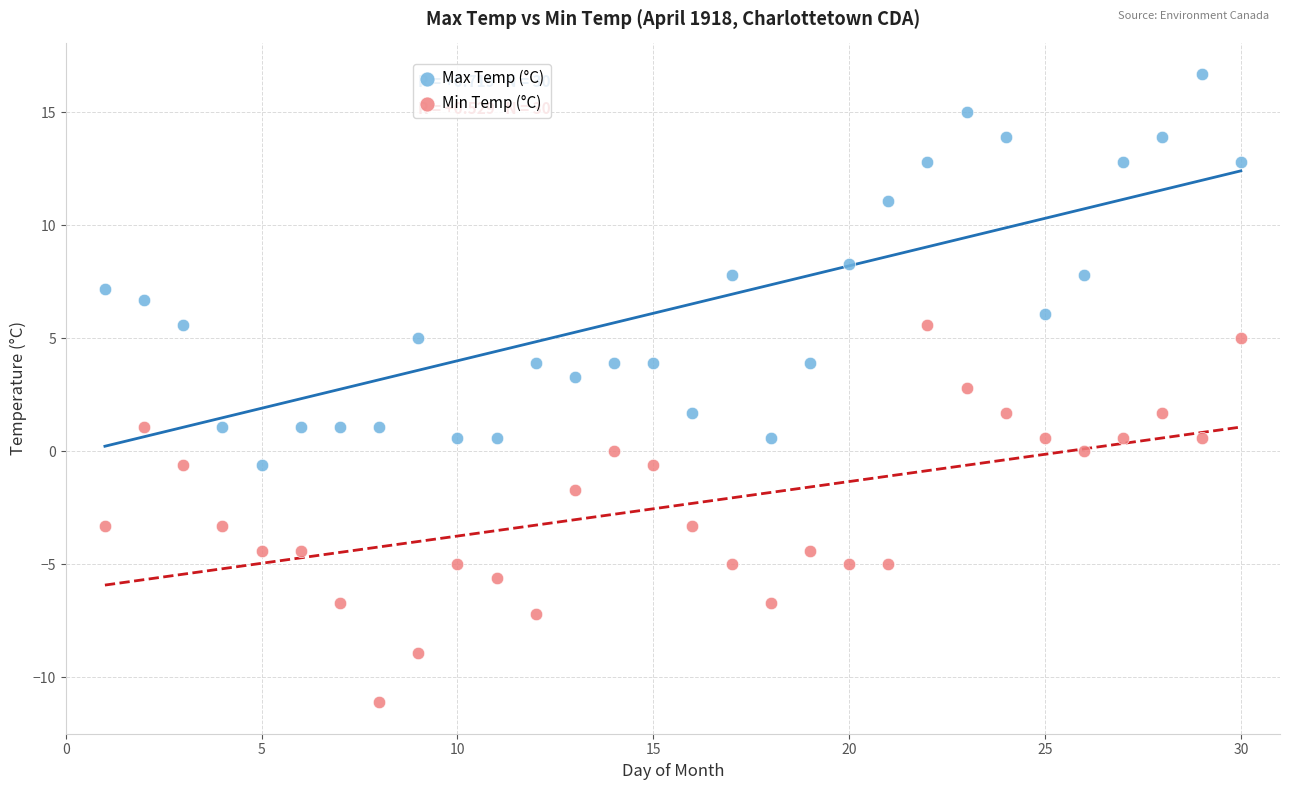

Which series reaches the minimum Y coordinate?

Min Temp (°C)